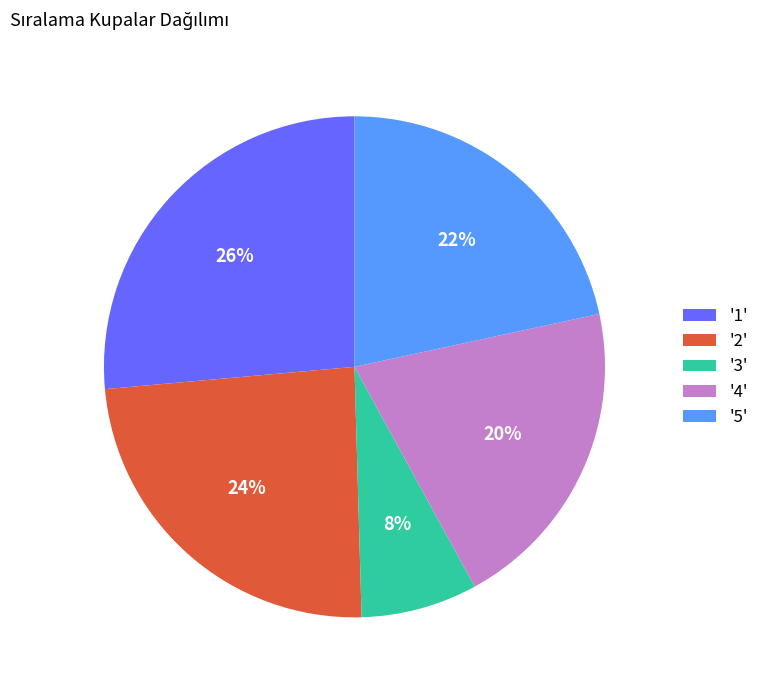

How many slices are in this pie chart?

5